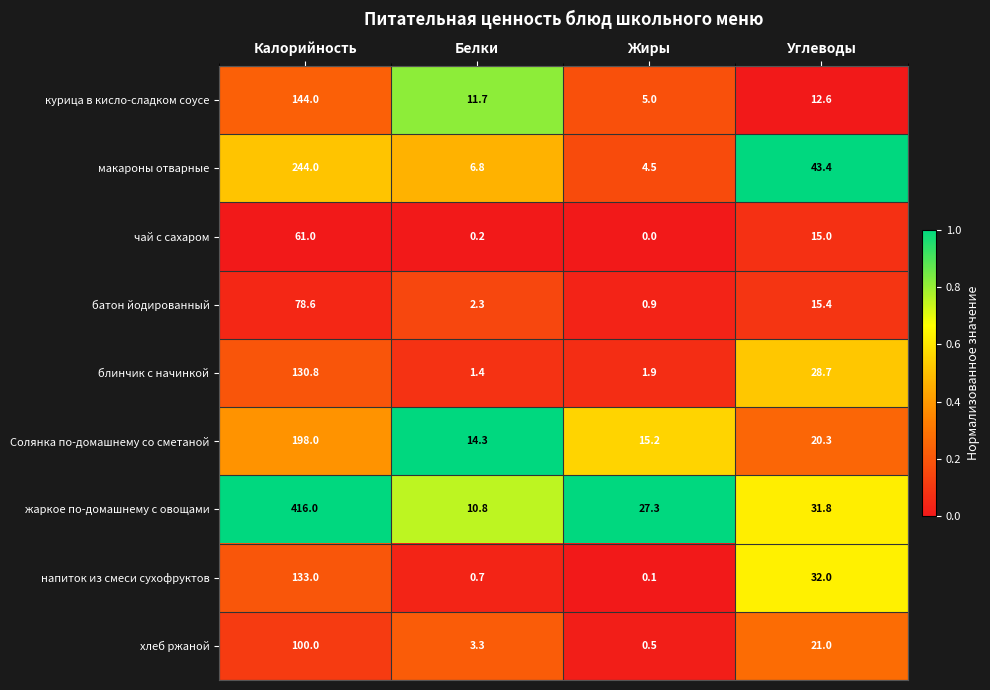

What is the sum of the хлеб ржаной values at Углеводы and Белки?

24.3